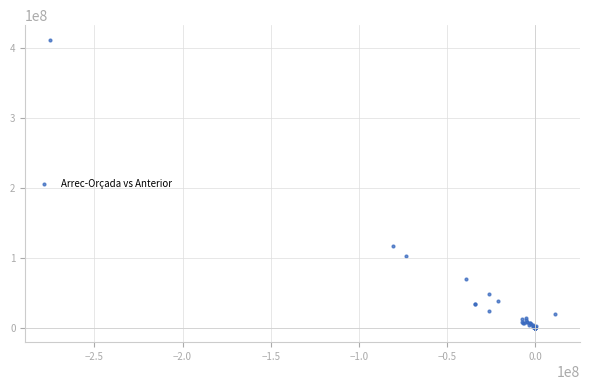

What Y value in the scatter plot is closest to 206258877?

116457437.5